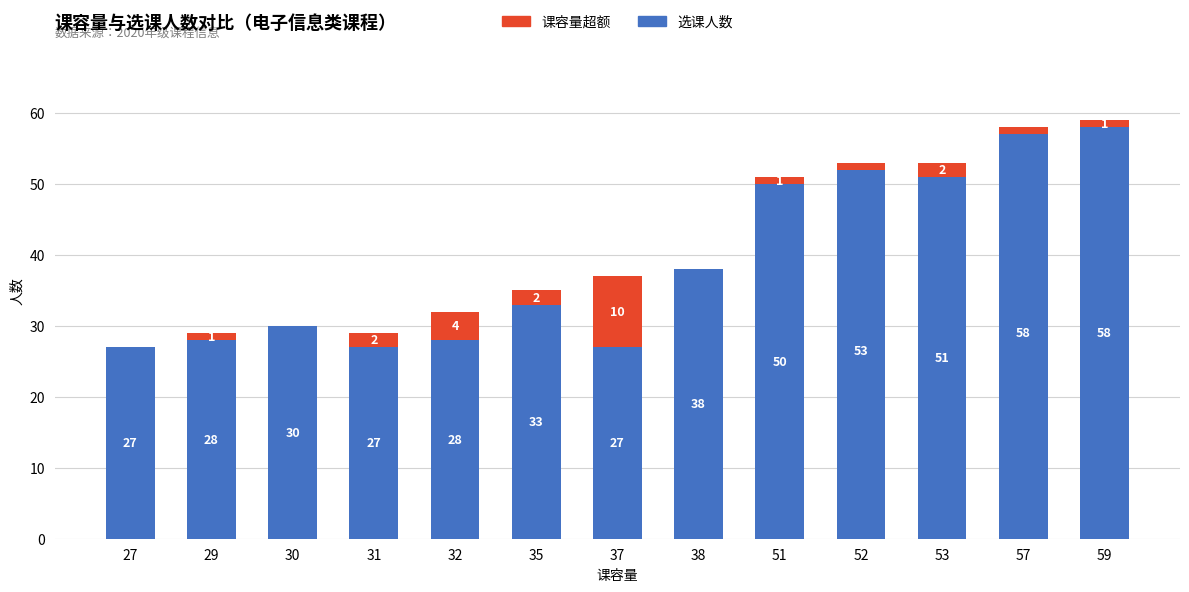

What are all the series names shown in the legend?

选课人数, 课容量超额